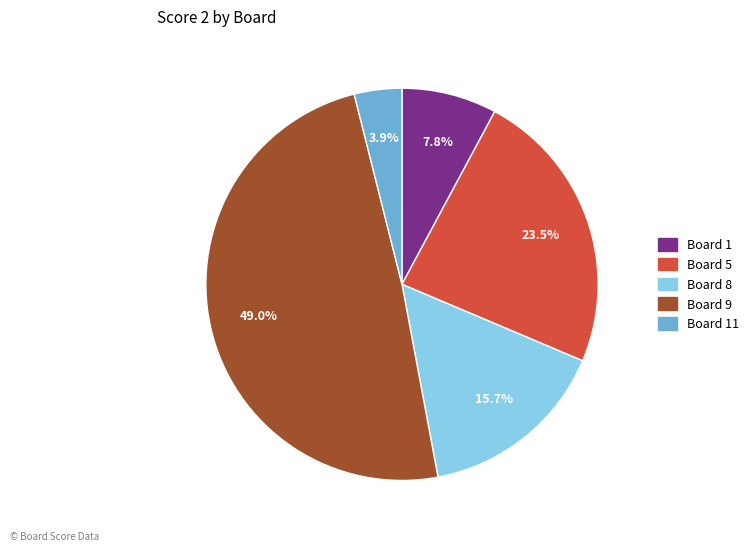

Does any single category account for the majority?

No